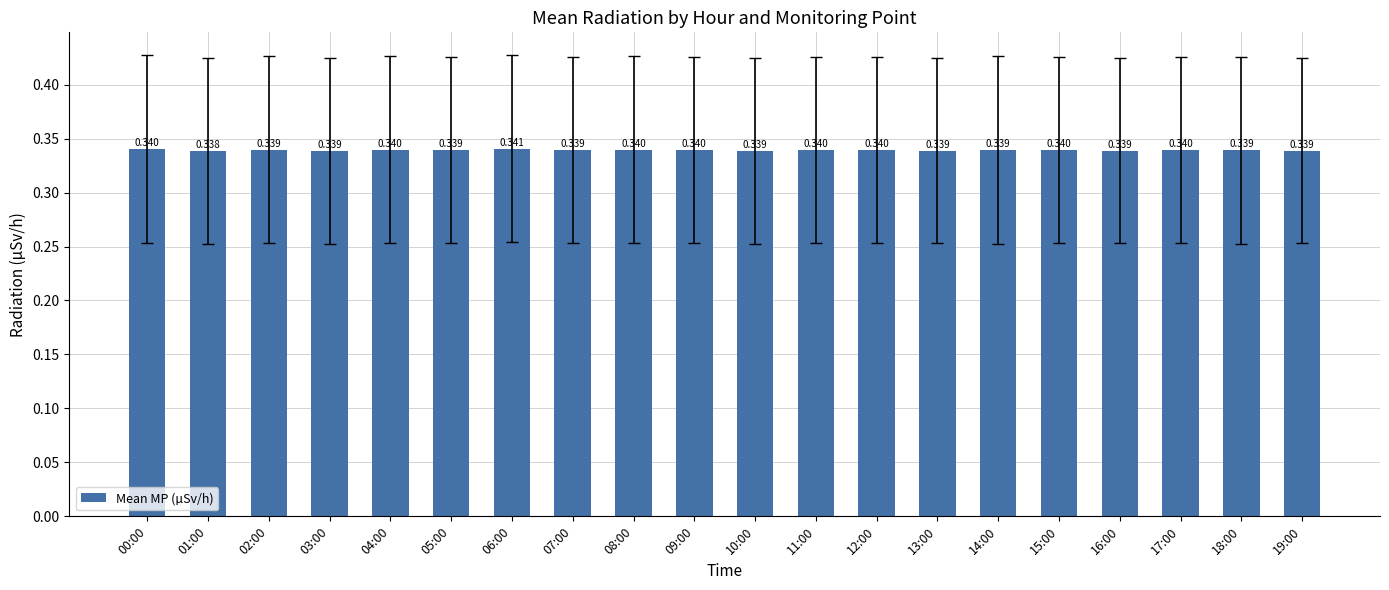

What is the sum of the values at 11:00 and 04:00?

0.7